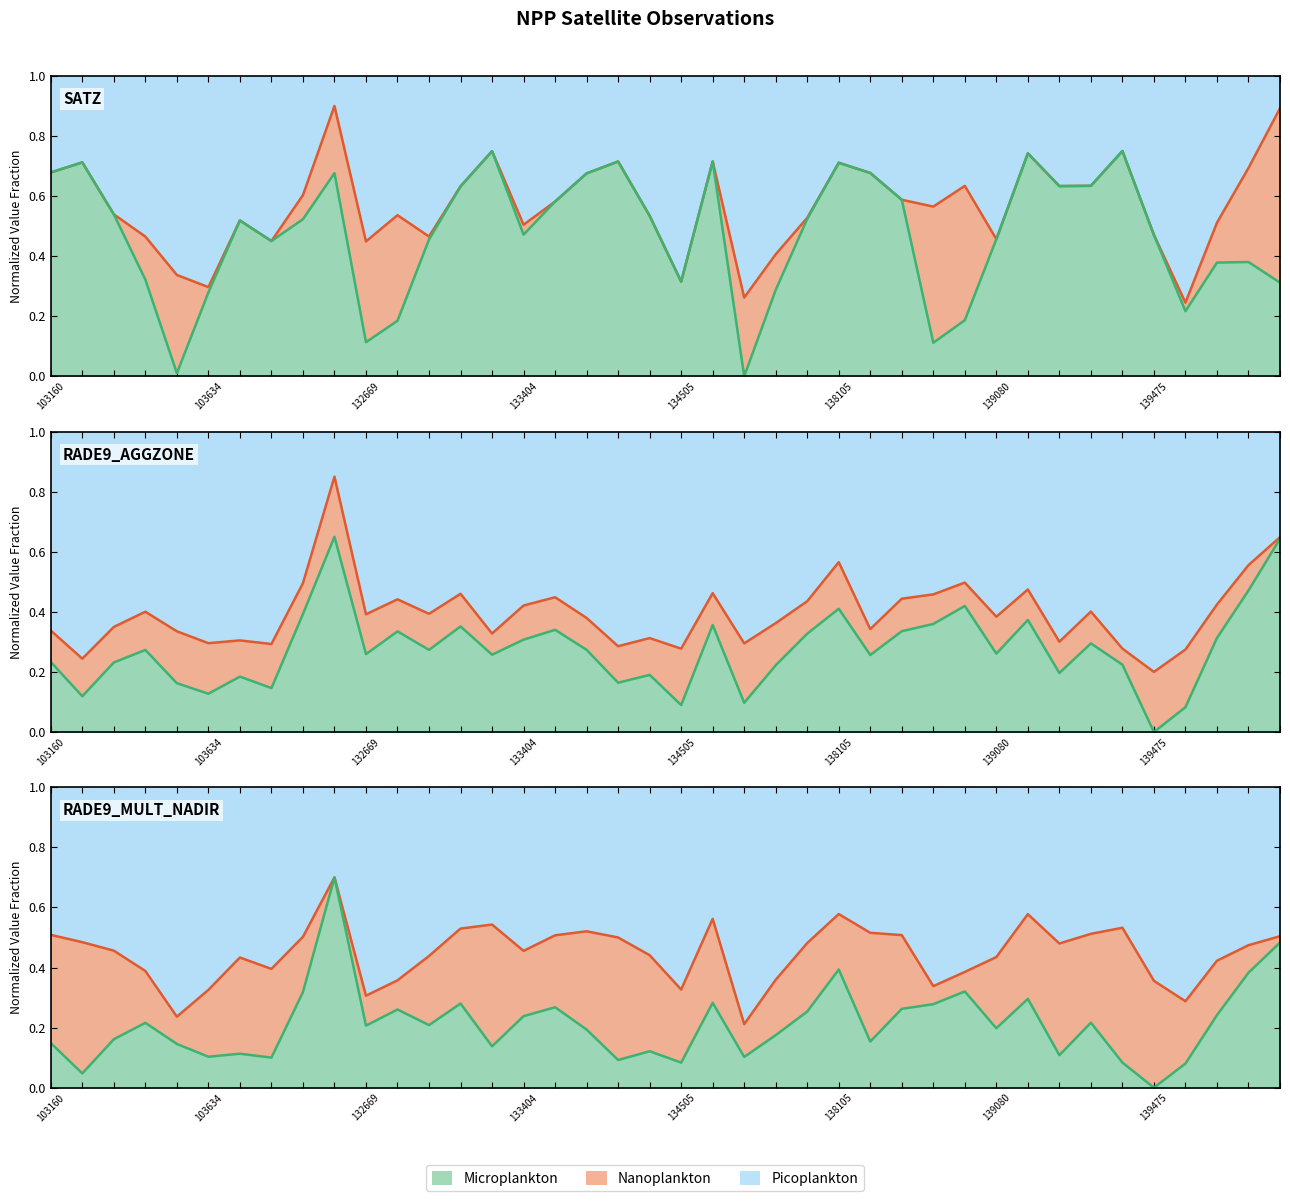

At which category is the sum across all series the highest?

9